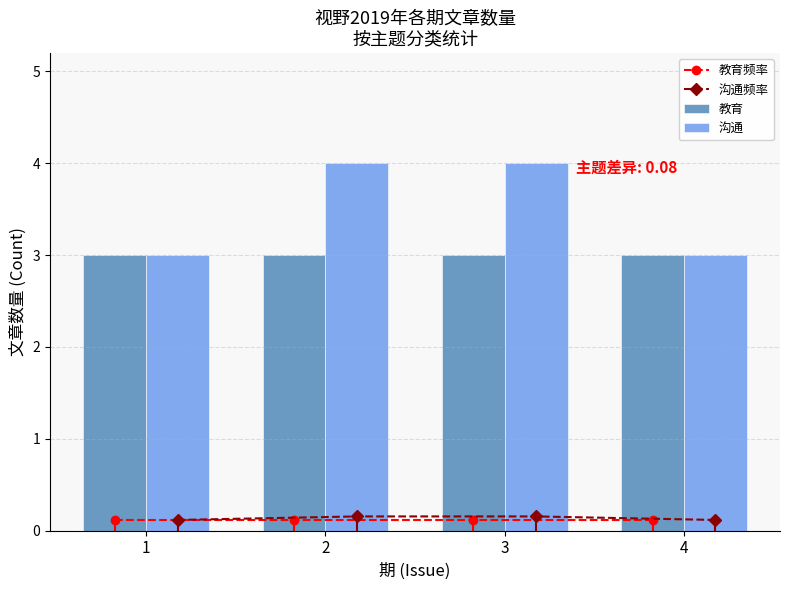

Does the chart contain any negative values?

No